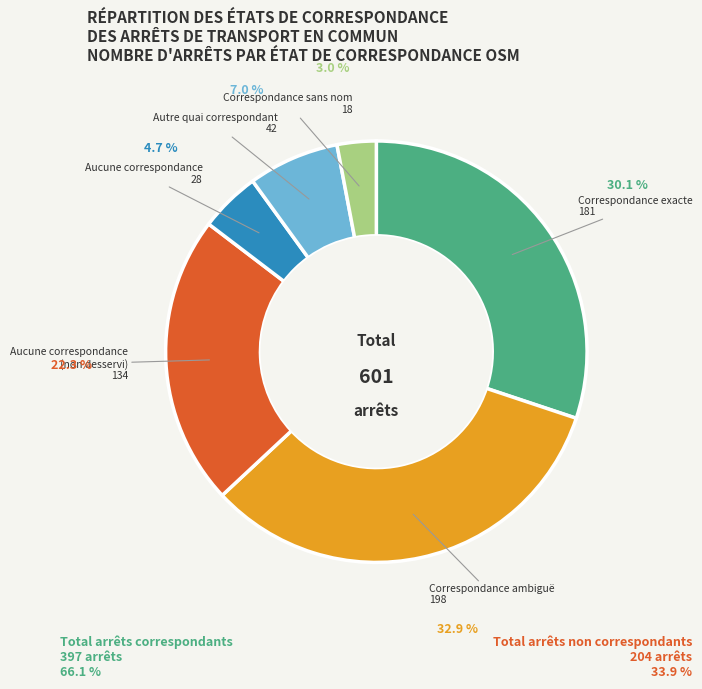

Does any single category account for the majority?

No